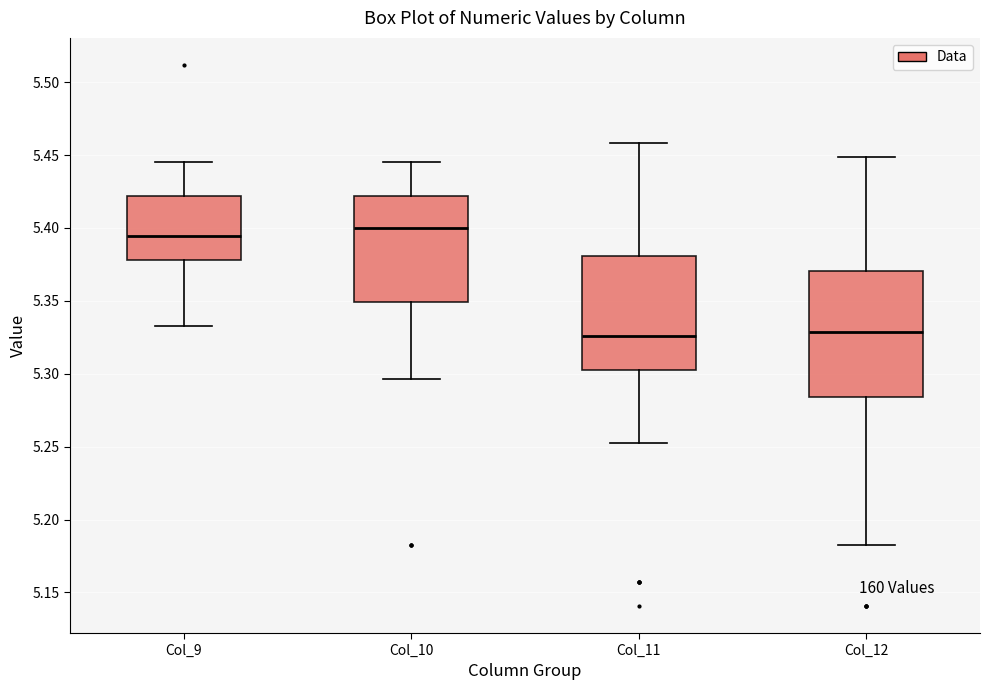

Where does the lower whisker of the box for Col_12 end on the y-axis? The values are not printed on the chart, so give them approximately, as read against the axis.

5.180